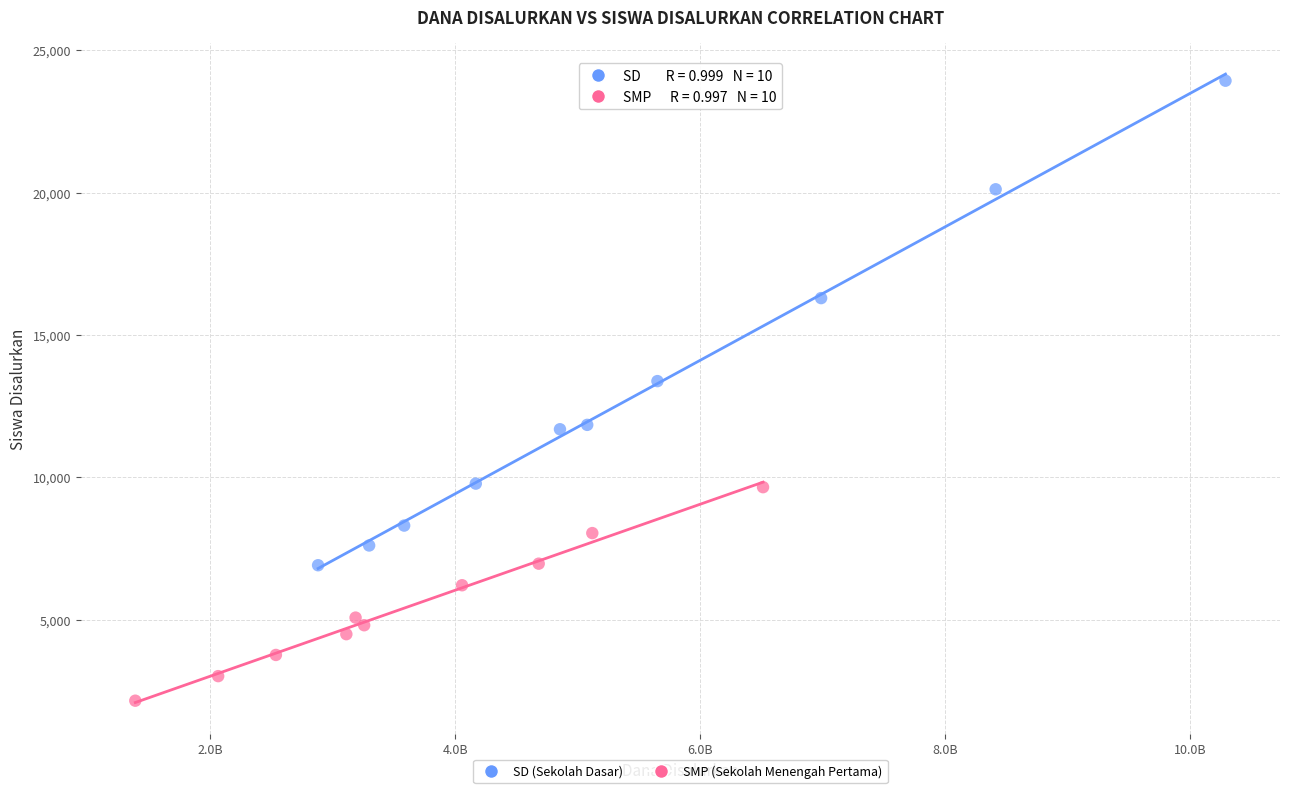

Which series contains the lowest Y value?

SMP (Sekolah Menengah Pertama)